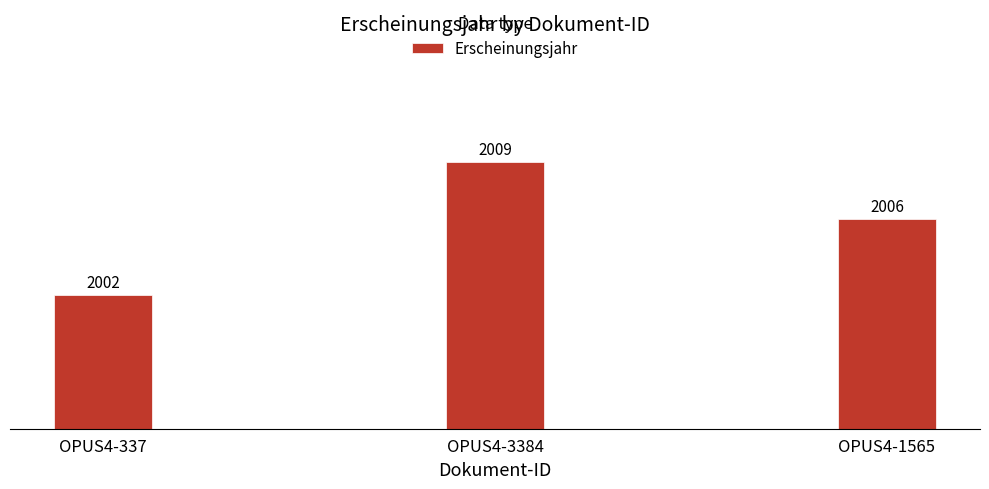

Reading right to left, list all the values displayed in this chart.

2006	2009	2002